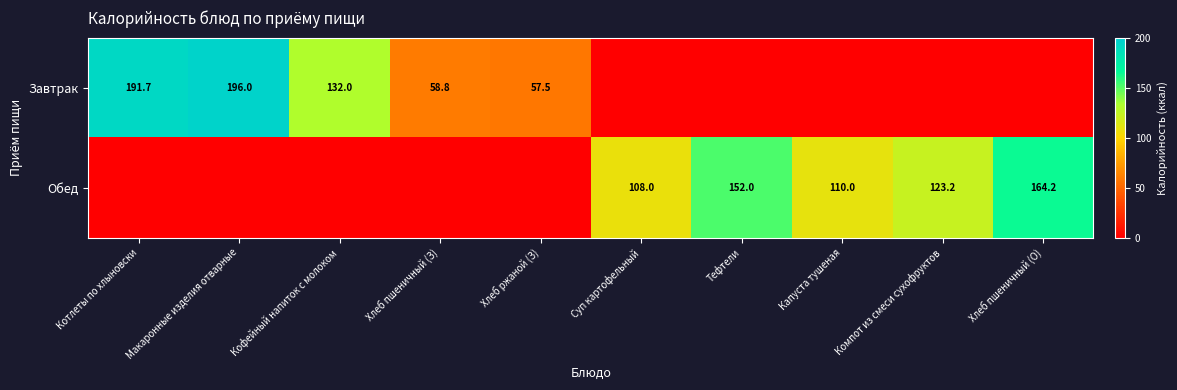

True or false: Завтрак has a value of 191.7 at Котлеты по хлыновски.

True